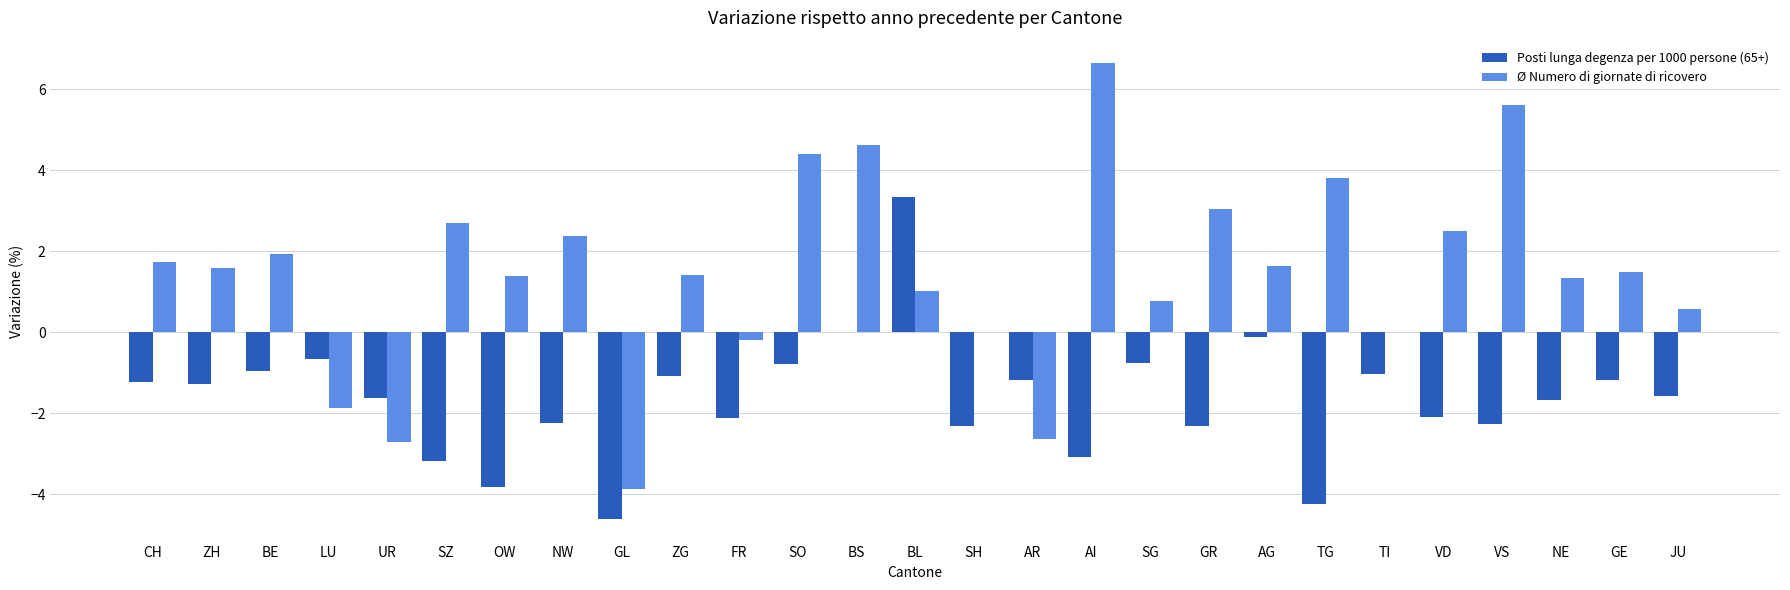

Count the number of data series in this chart.

2